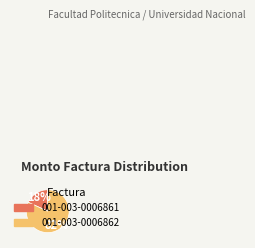

Do 001-003-0006861 and 001-003-0006862 together represent more than half of the pie?

Yes